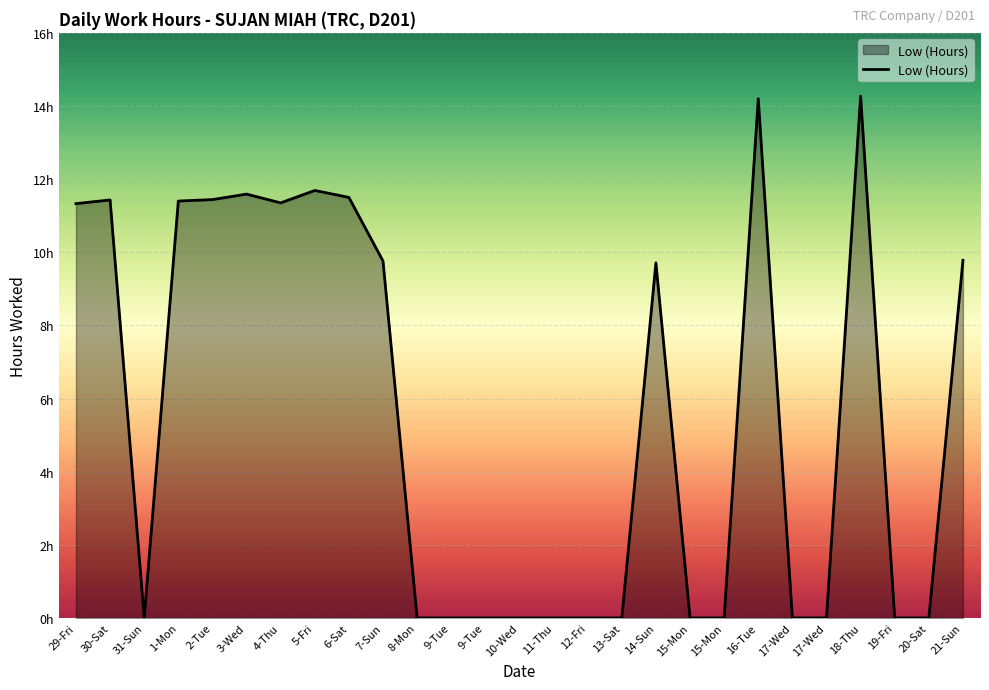

How many interior local valleys (lower than both neighbors) does the data have?

2